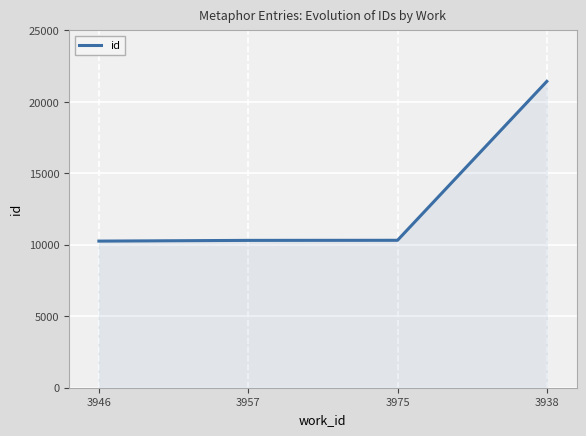

Which has a higher value, 3938 or 3957?

3938